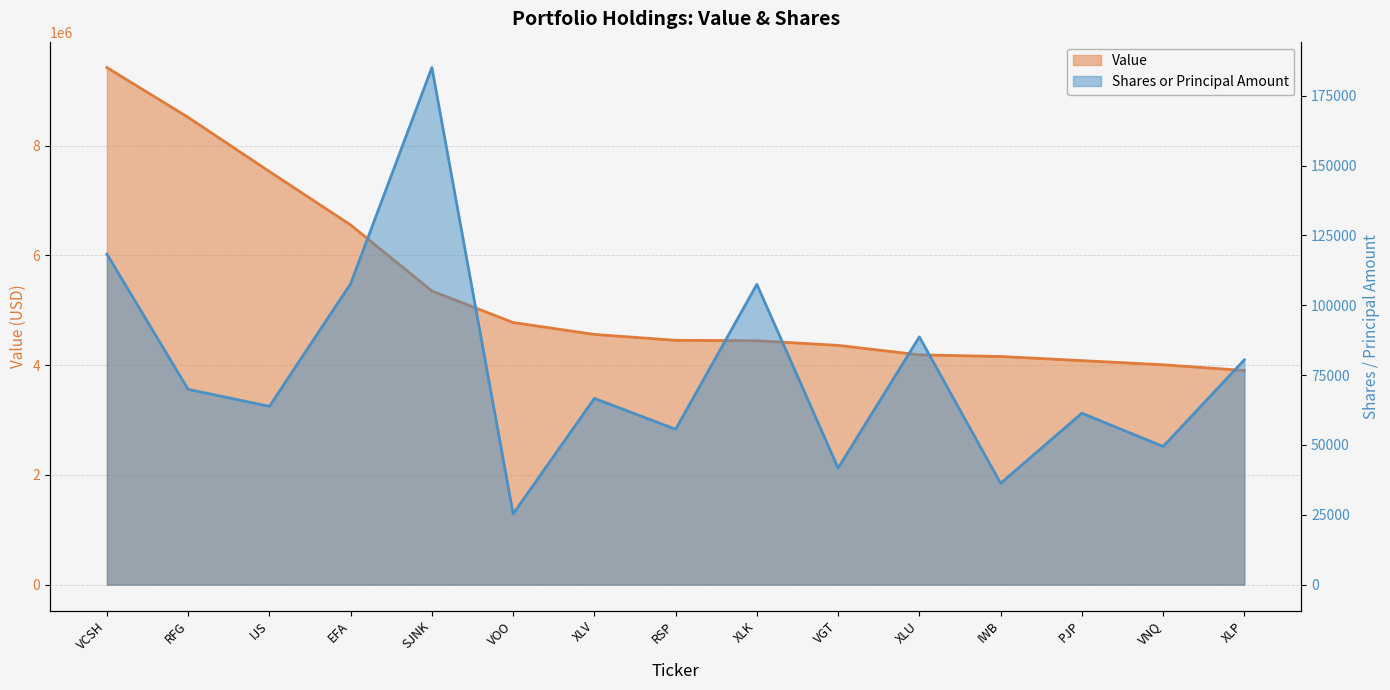

List the labels in order of Value value, smallest first.

XLP, VNQ, PJP, IWB, XLU, VGT, XLK, RSP, XLV, VOO, SJNK, EFA, IJS, RFG, VCSH